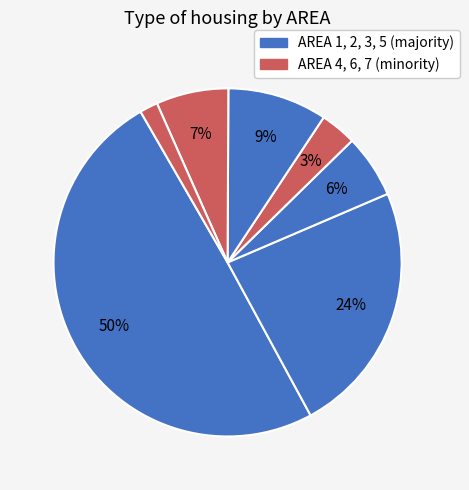

Count the number of slices in the pie.

7